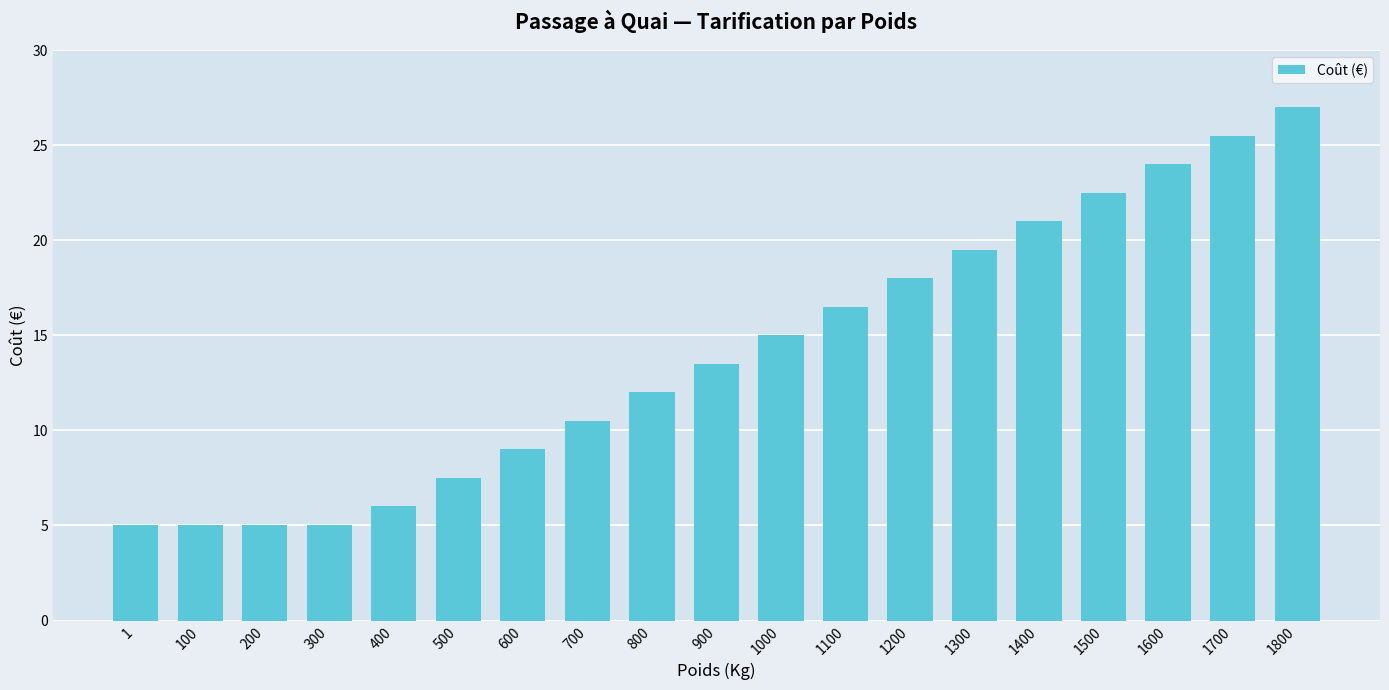

What is the value of the 1st bar from the left?

5.0